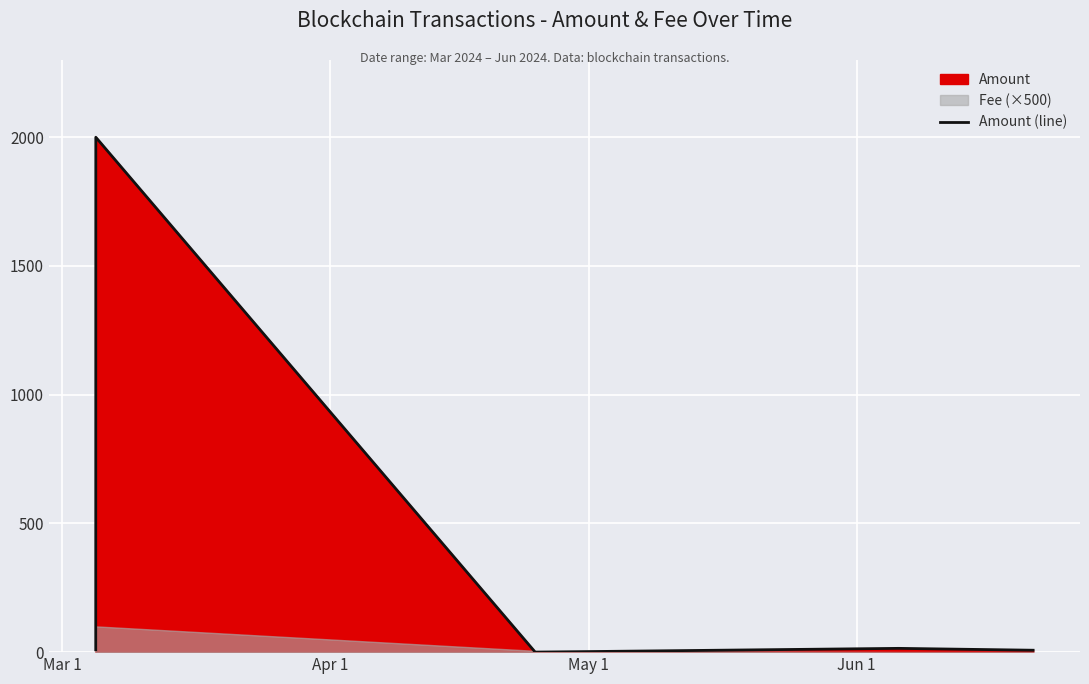

At which category does the data reach its first local valley?

May 1